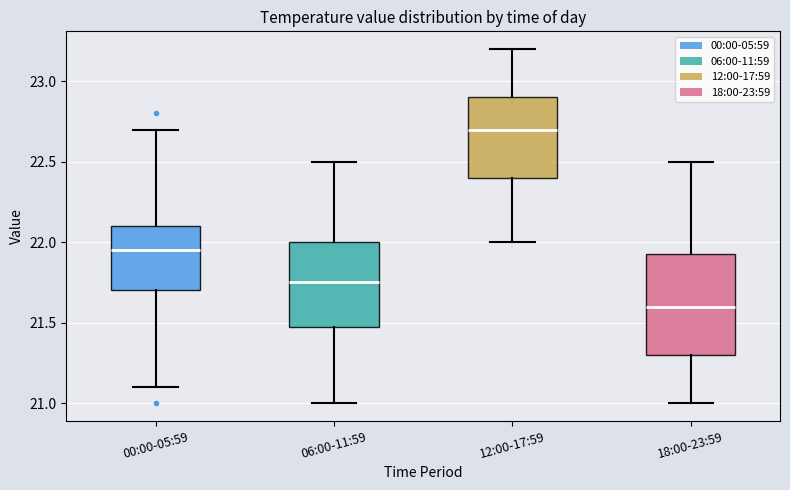

Which box is the tallest, from its lower edge to its upper edge?

18:00-23:59